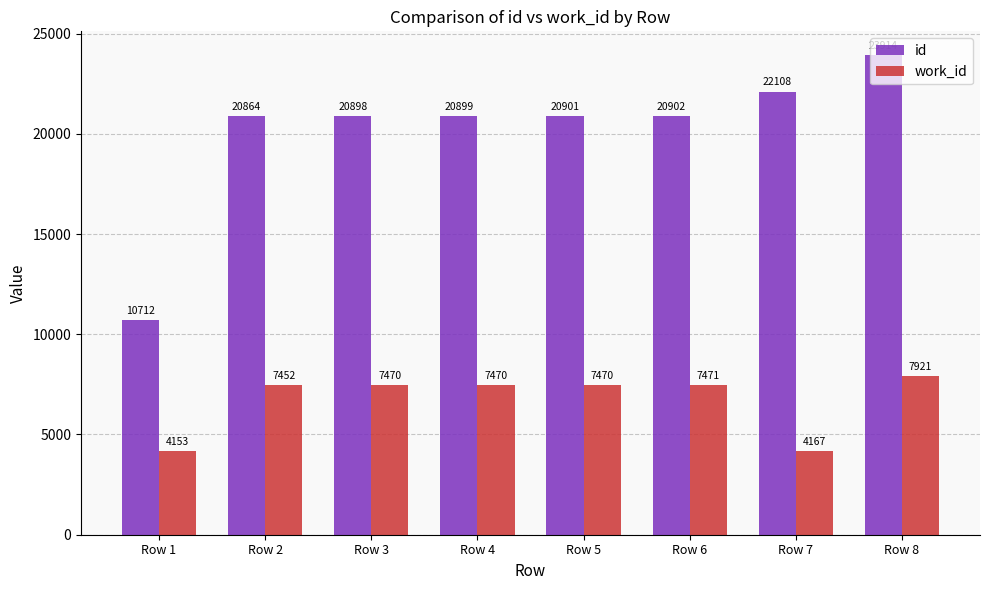

Reading left to right, list all the values displayed in this chart.

id: 10712	20864	20898	20899	20901	20902	22108	23914
work_id: 4153	7452	7470	7470	7470	7471	4167	7921